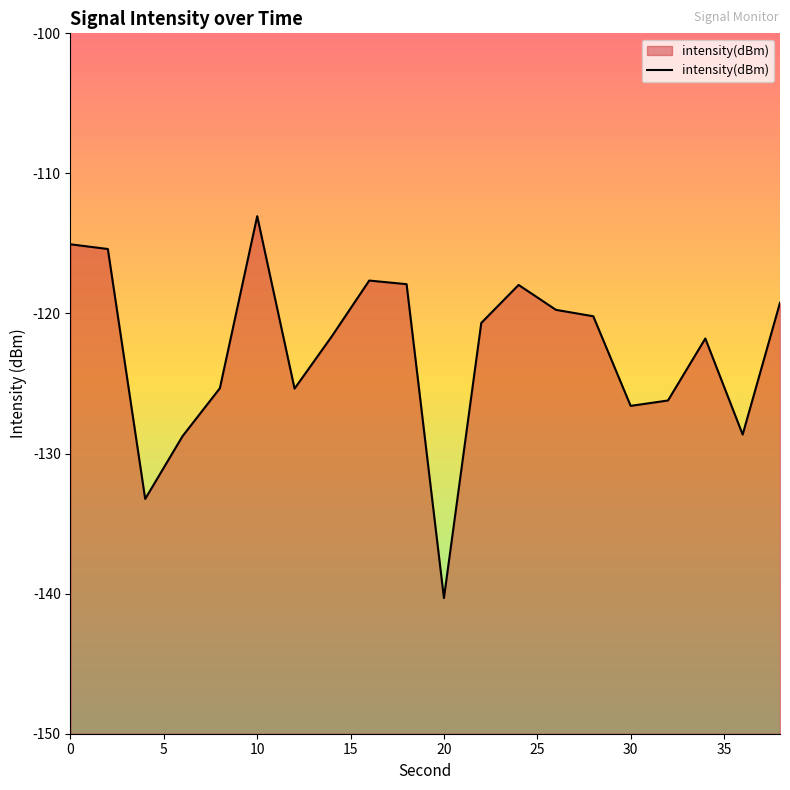

What is the difference between the maximum and minimum values?

27.3